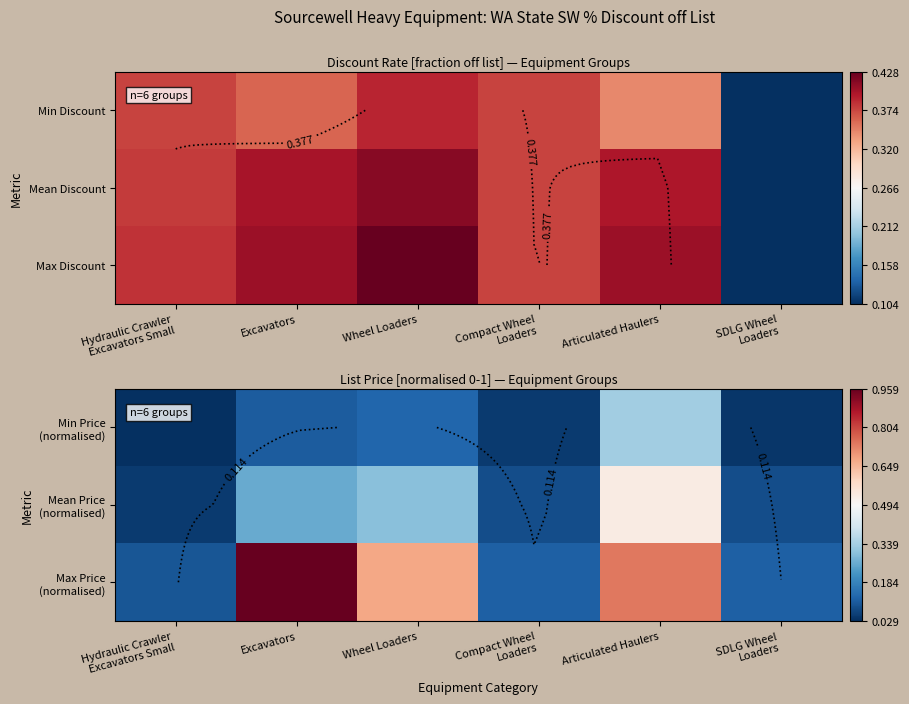

Which series has the largest range (max minus min)?

Max Price (normalised)